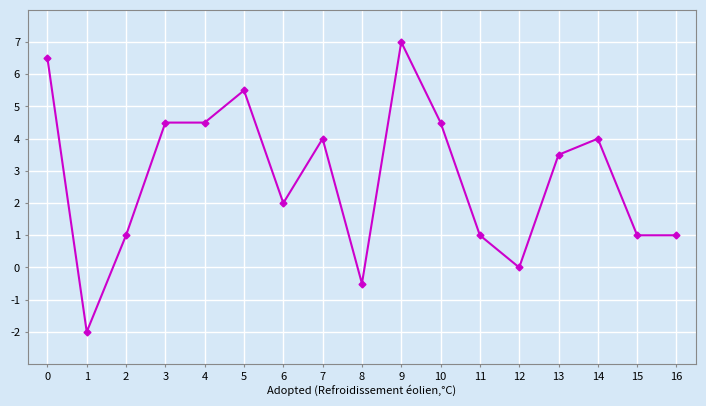

What is the sum of all values?

47.5